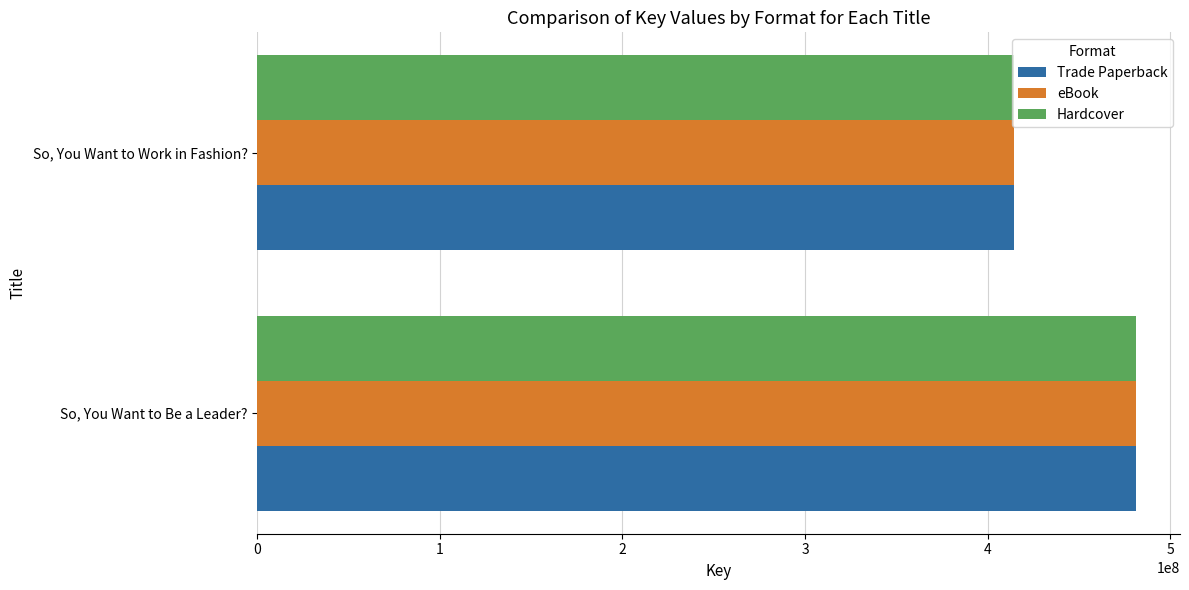

What are all the series names shown in the legend?

Trade Paperback, eBook, Hardcover